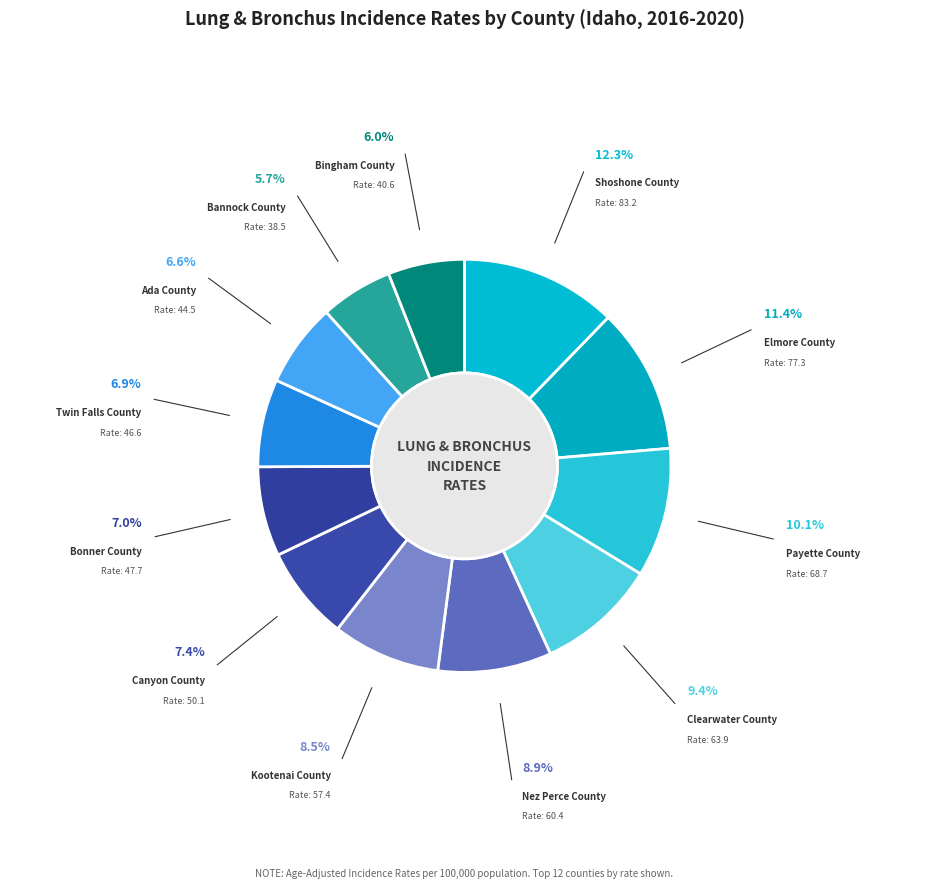

Rank the categories by value from lowest to highest.

Bannock County, Bingham County, Ada County, Twin Falls County, Bonner County, Canyon County, Kootenai County, Nez Perce County, Clearwater County, Payette County, Elmore County, Shoshone County